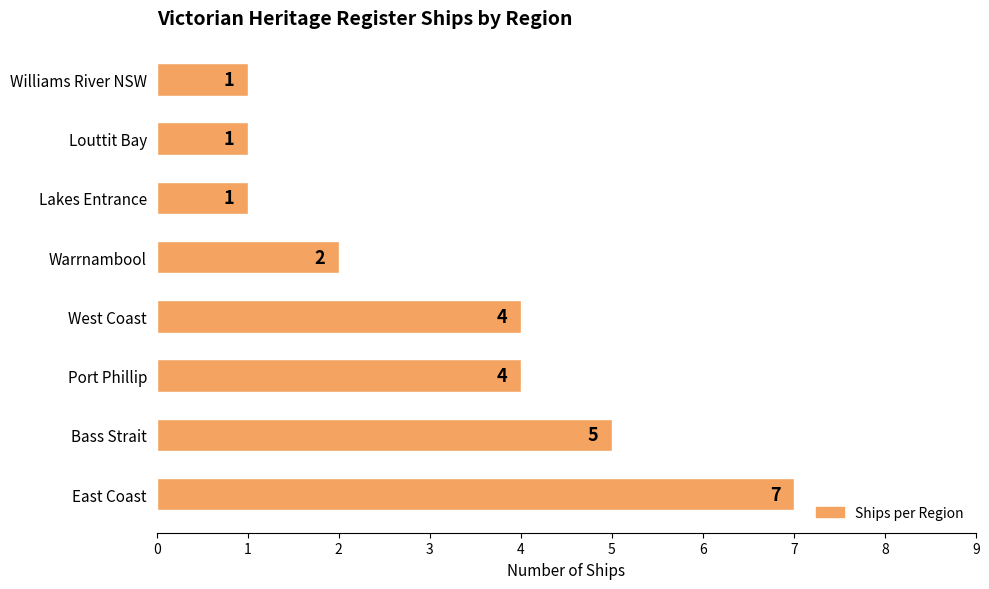

What is the change in value from East Coast to Williams River NSW?

-6